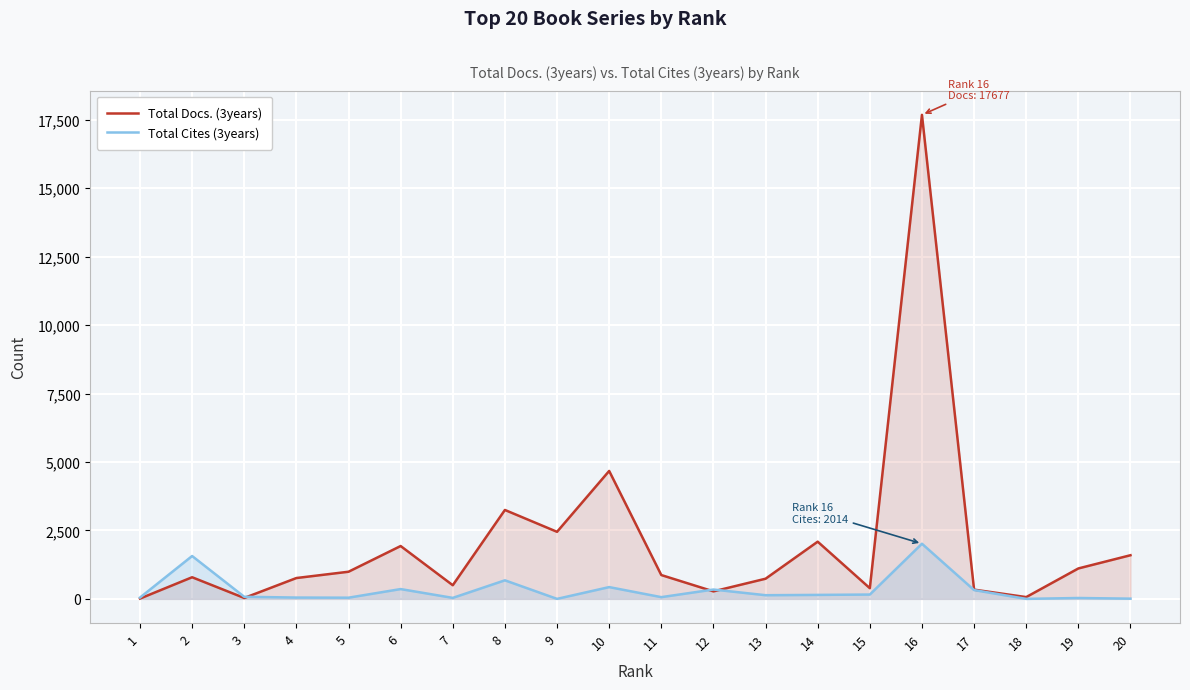

What is the average value of the Total Docs. (3years) series?

2026